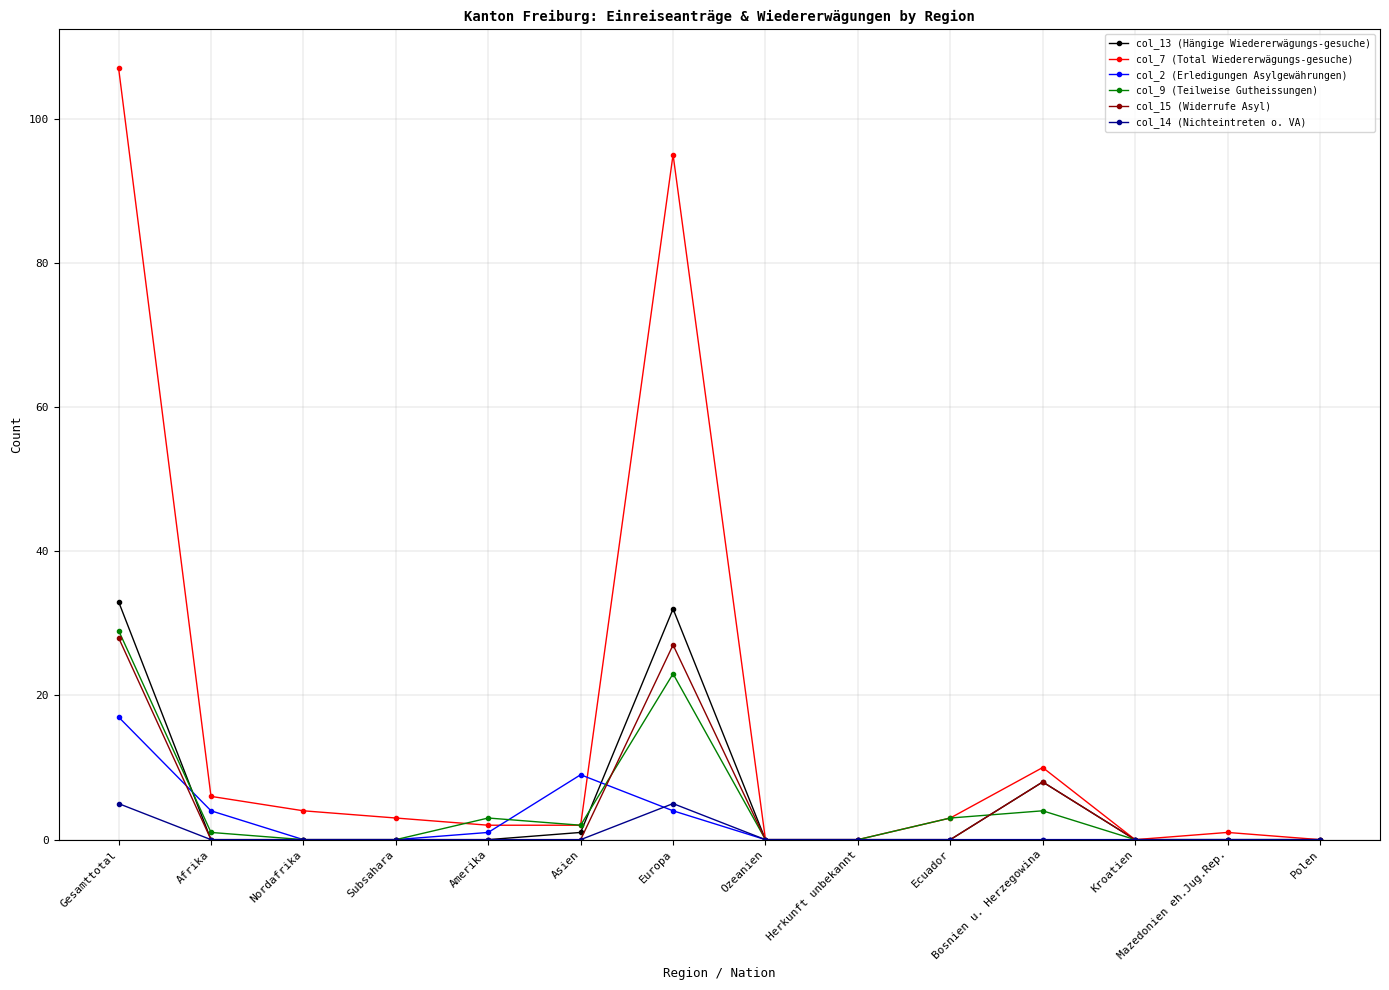

Reading right to left, what are all the values shown in this chart?

col_13 (Hängige Wiedererwägungs-gesuche): 0	0	0	8	0	0	0	32	1	0	0	0	0	33
col_7 (Total Wiedererwägungs-gesuche): 0	1	0	10	3	0	0	95	2	2	3	4	6	107
col_2 (Erledigungen Asylgewährungen): 0	0	0	0	0	0	0	4	9	1	0	0	4	17
col_9 (Teilweise Gutheissungen): 0	0	0	4	3	0	0	23	2	3	0	0	1	29
col_15 (Widerrufe Asyl): 0	0	0	8	0	0	0	27	0	0	0	0	0	28
col_14 (Nichteintreten o. VA): 0	0	0	0	0	0	0	5	0	0	0	0	0	5